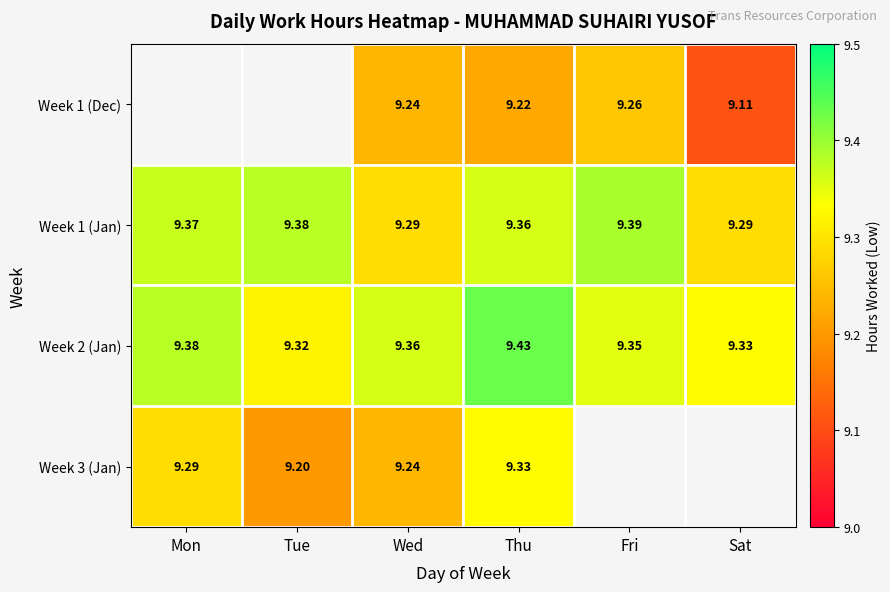

At Wed, list the series in order from largest to smallest.

Week 2 (Jan), Week 1 (Jan), Week 1 (Dec), Week 3 (Jan)